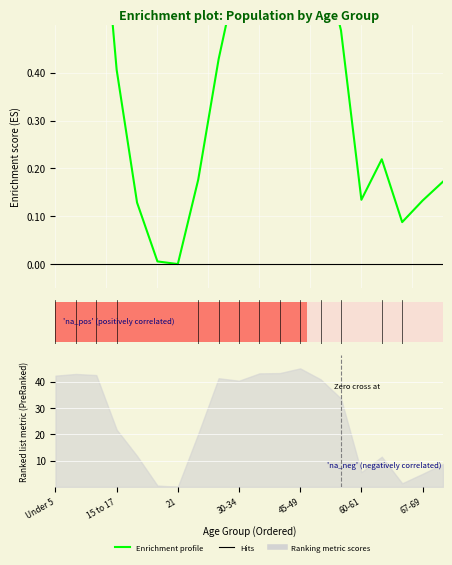

What is the difference between the maximum and second lowest values?

1.0